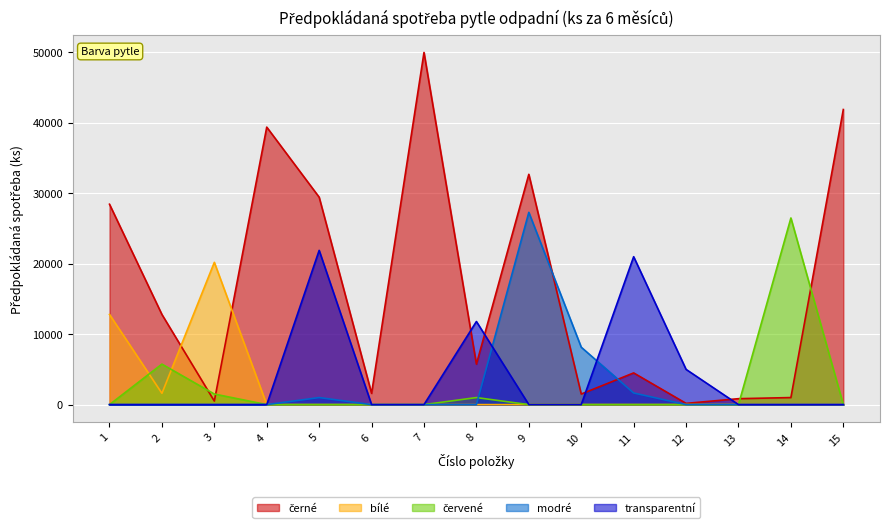

At which category is the sum across all series the highest?

9